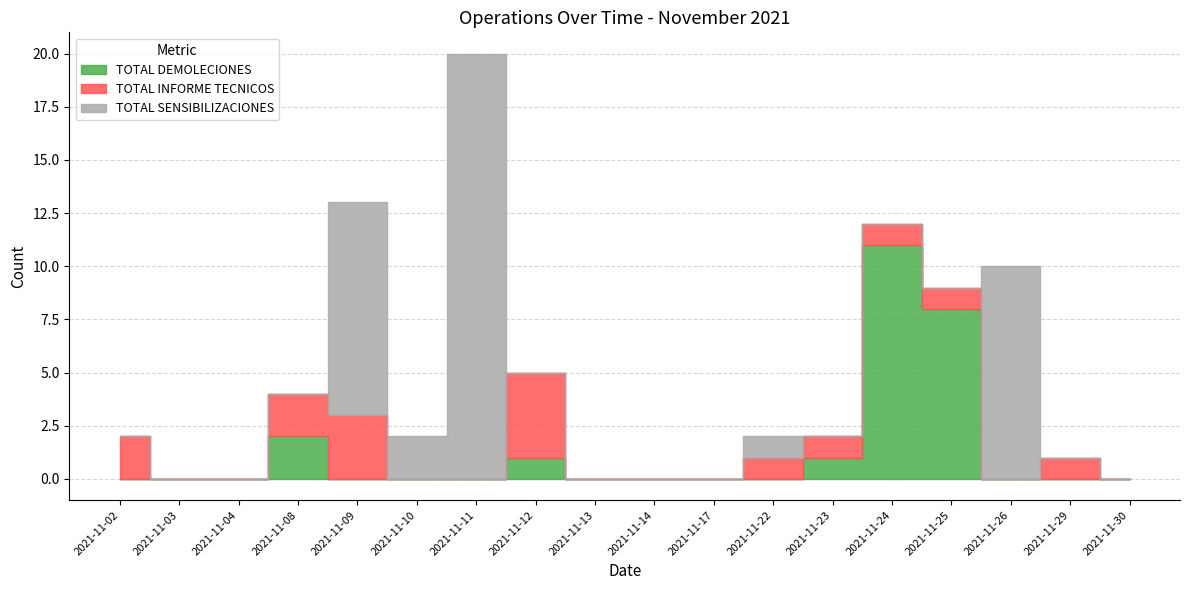

How many positive values does the TOTAL INFORME TECNICOS series have?

9